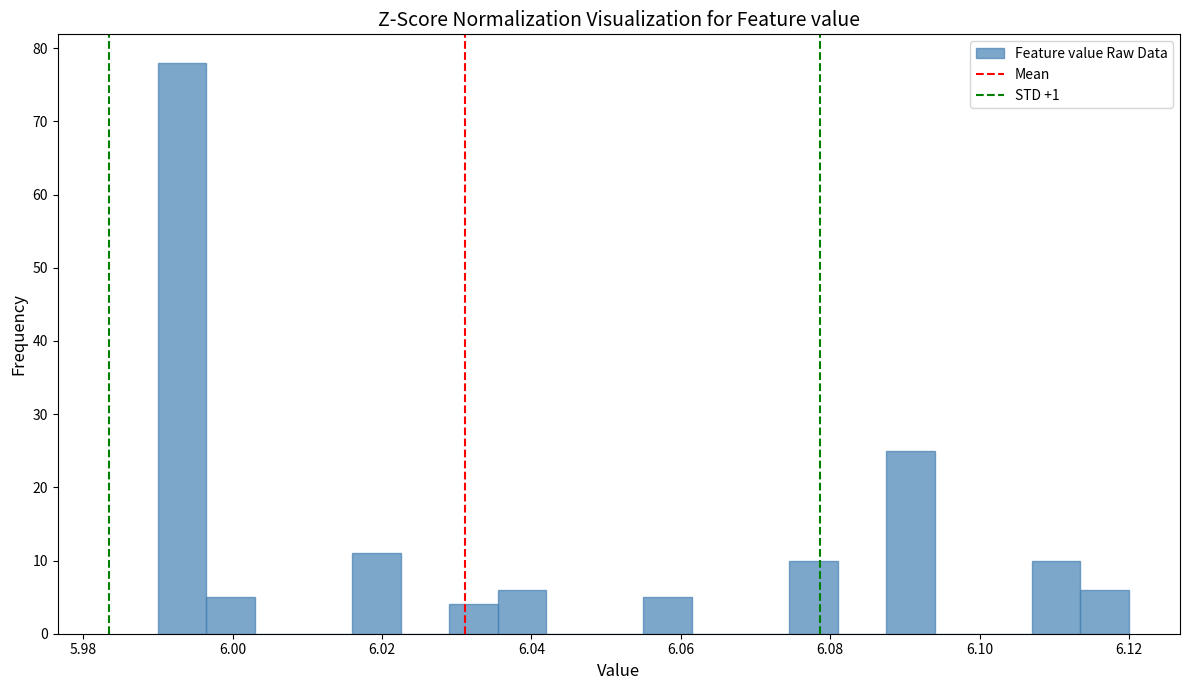

Read against the x-axis, roughly where is the centre of the tallest bar?

5.994